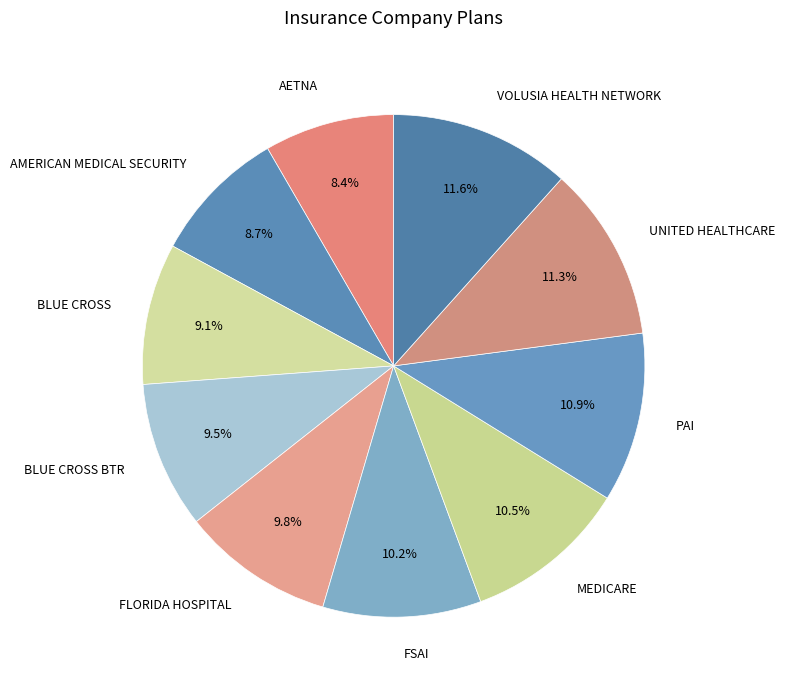

To the nearest percent, what portion does FLORIDA HOSPITAL represent?

10%